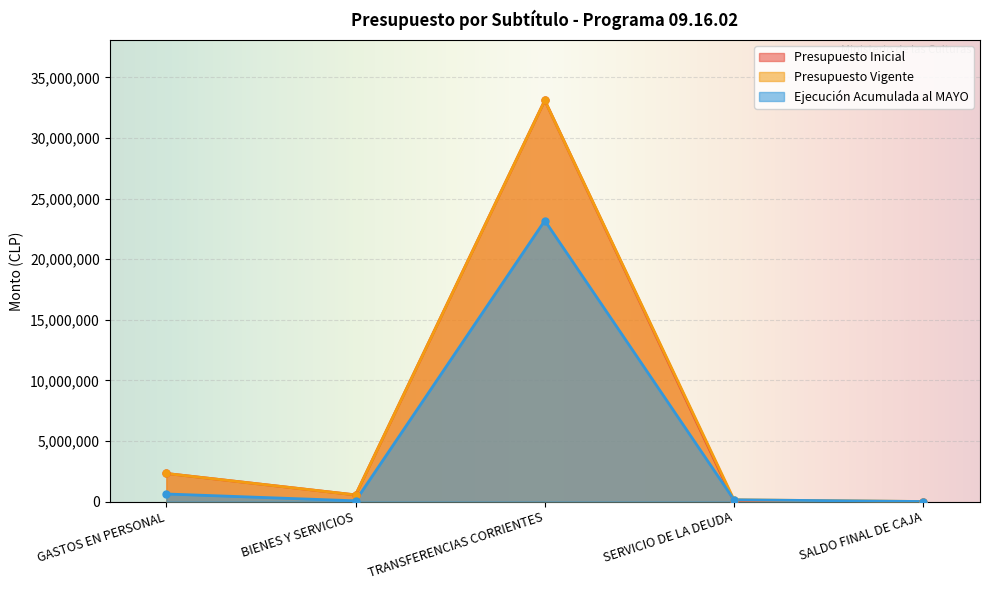

Reading left to right, what are all the values shown in this chart?

Presupuesto Inicial: 2314473	545413	33108052	1000	1000
Presupuesto Vigente: 2314473	545413	33108052	140929	1000
Ejecución Acumulada al MAYO: 622172	56716	23189328	140929	0